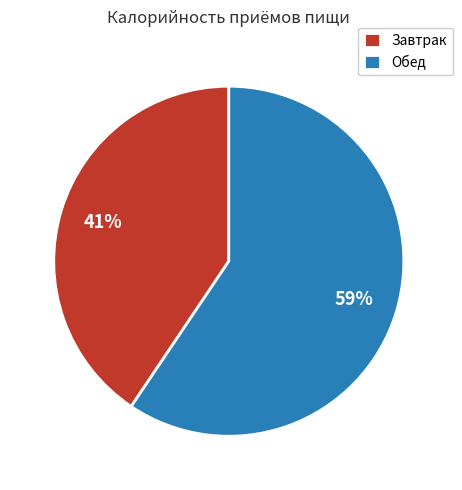

To the nearest percent, what is the combined percentage of Завтрак and Обед?

100%